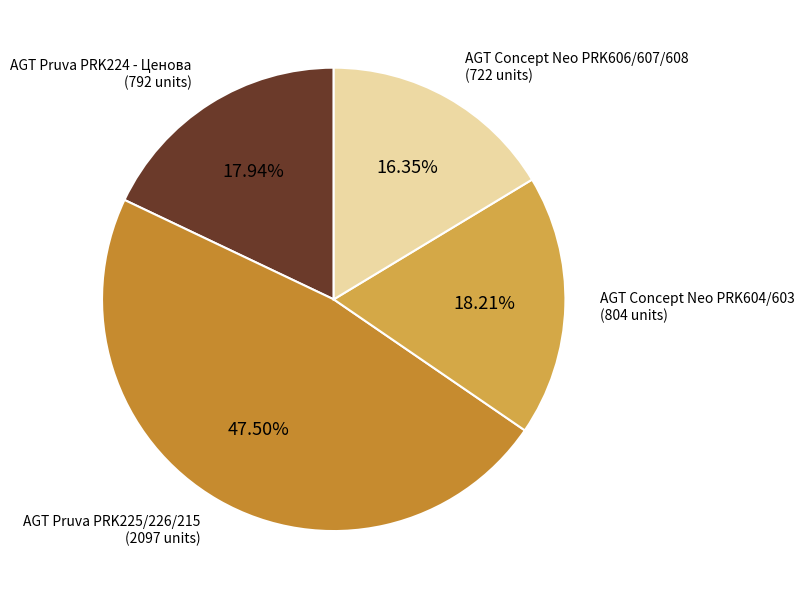

Is there any slice that represents more than half of the pie?

No